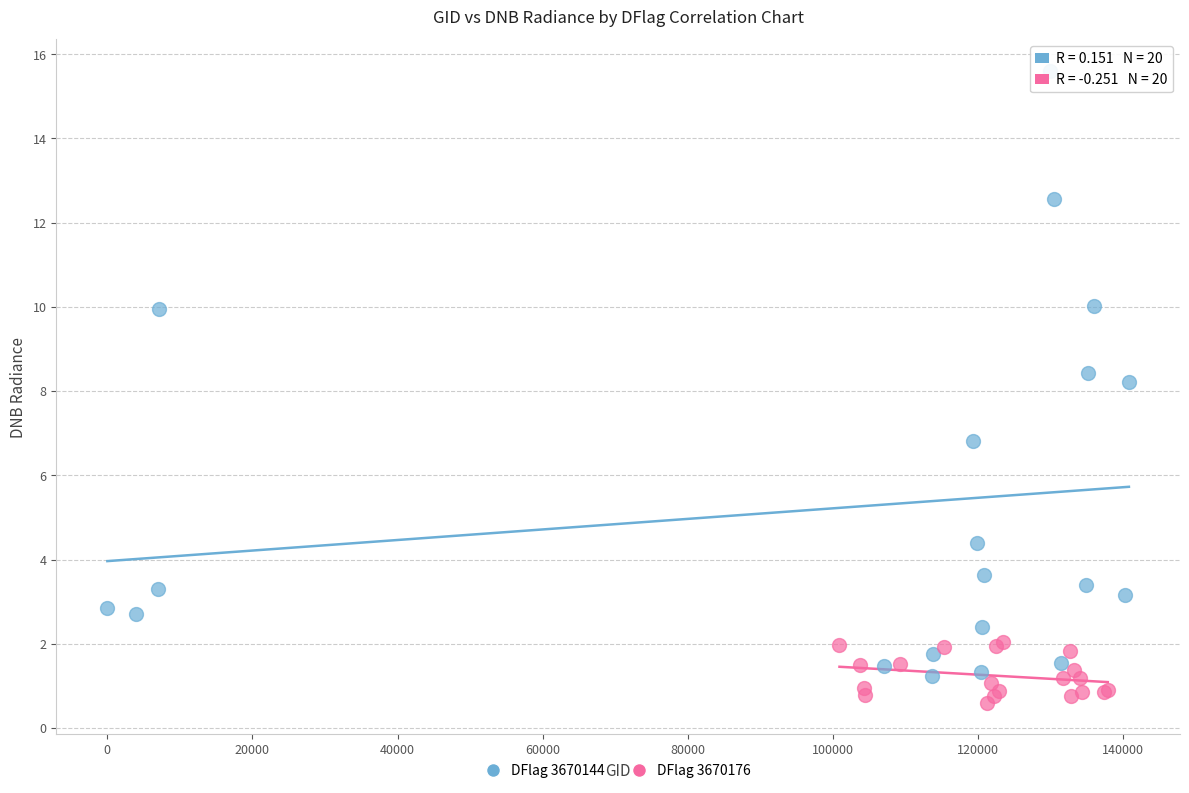

Which series reaches the maximum Y coordinate?

DFlag 3670144